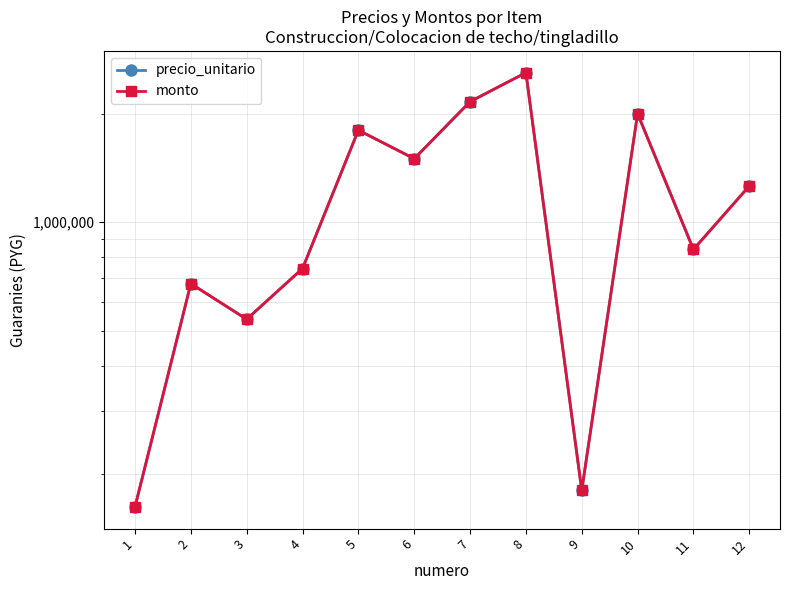

Is the value of precio_unitario at 12 greater than the value of monto at 6?

No